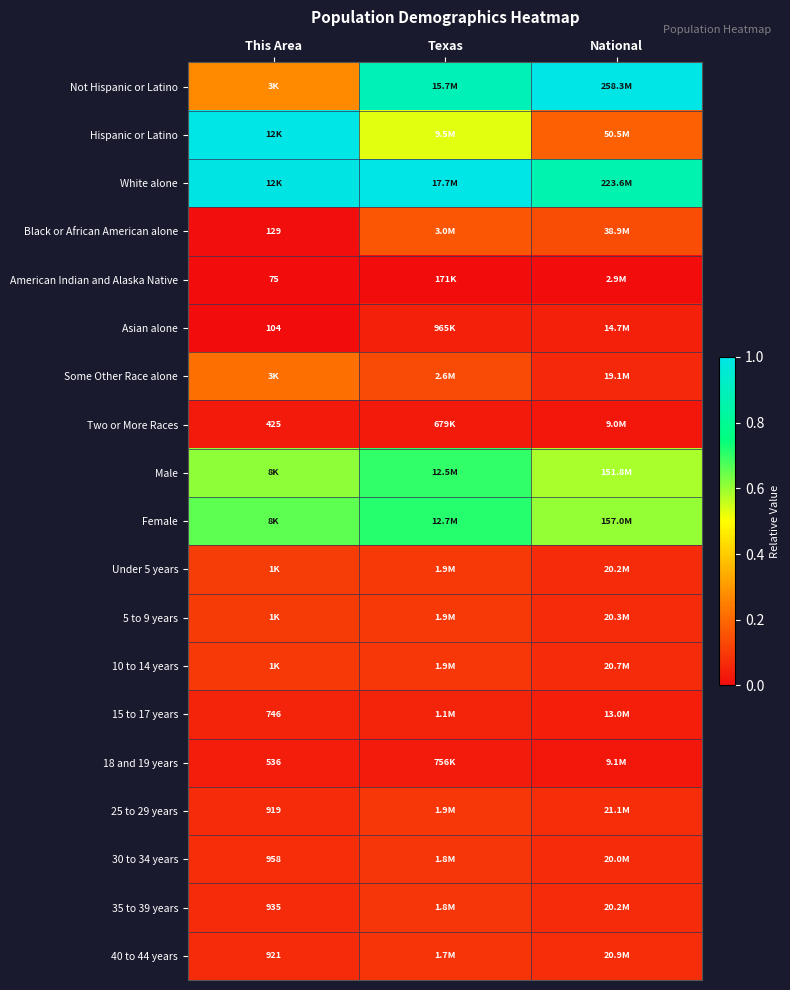

Which label corresponds to the largest value in the chart?

National